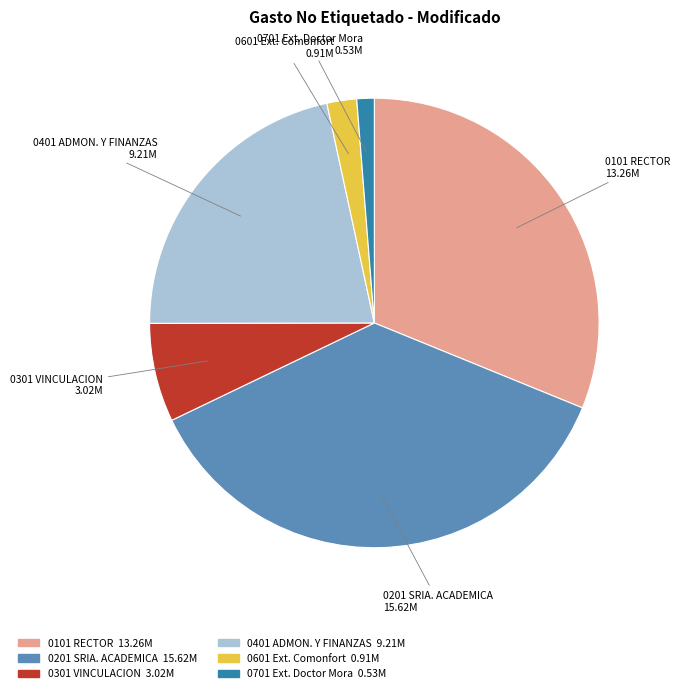

Does any single category account for the majority?

No